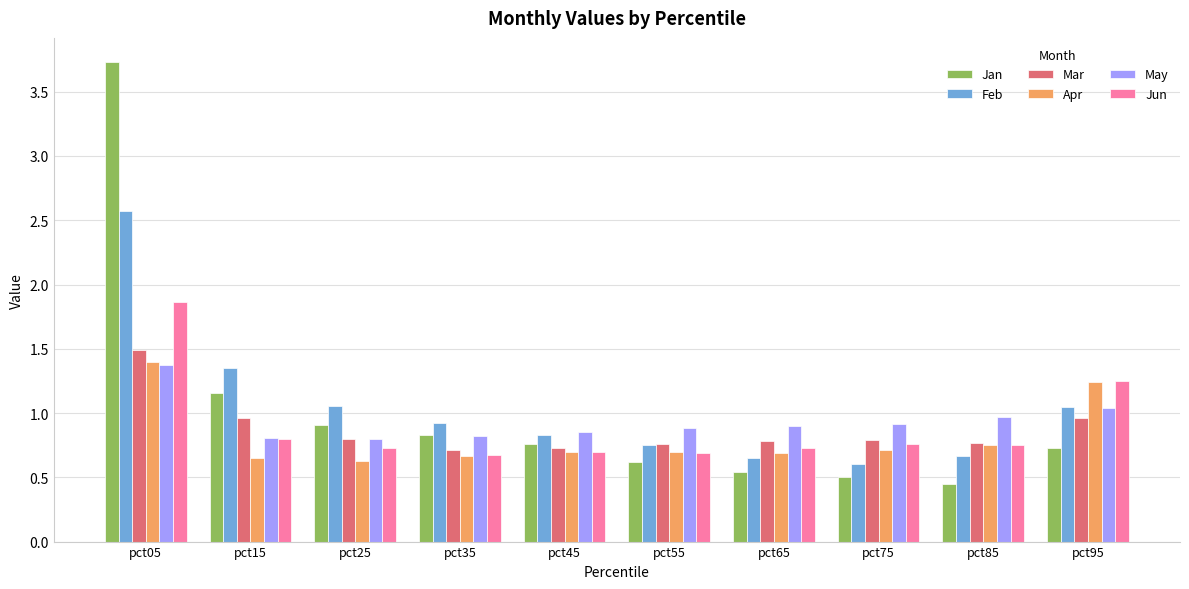

What is the total value across all series at pct45?

4.6